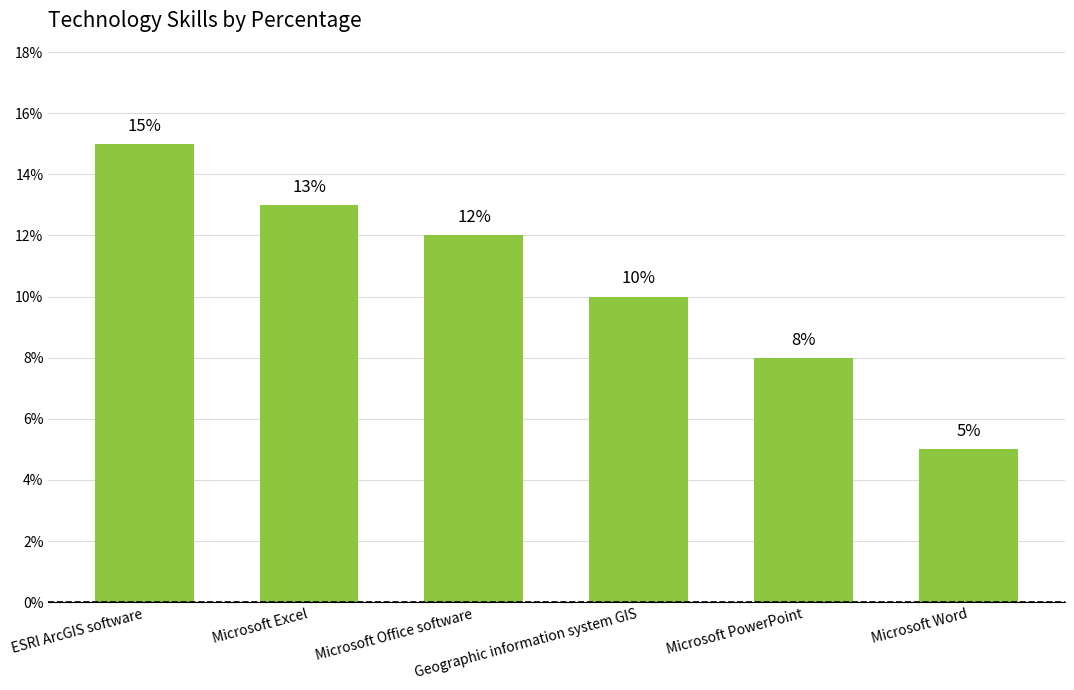

Reading left to right, transcribe all the data shown in this chart.

ESRI ArcGIS software=15	Microsoft Excel=13	Microsoft Office software=12	Geographic information system GIS=10	Microsoft PowerPoint=8	Microsoft Word=5